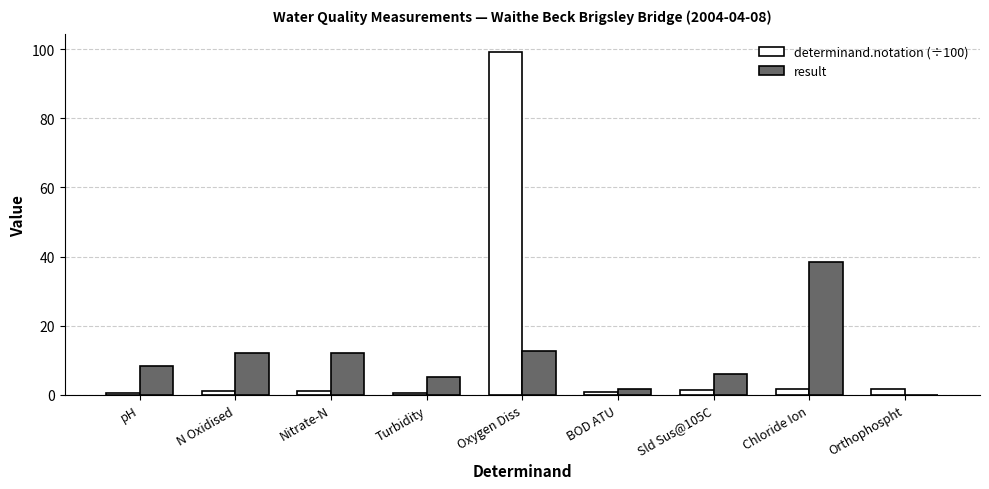

The determinand.notation (÷100) series shows 145.0 at Oxygen Diss. True or false?

False